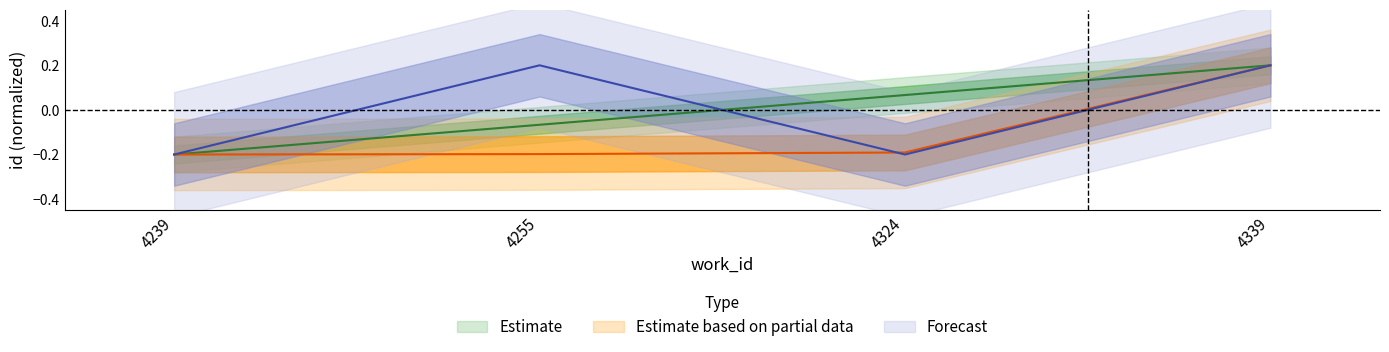

True or false: Estimate based on partial data has a value of 0.3 at 4339.

False